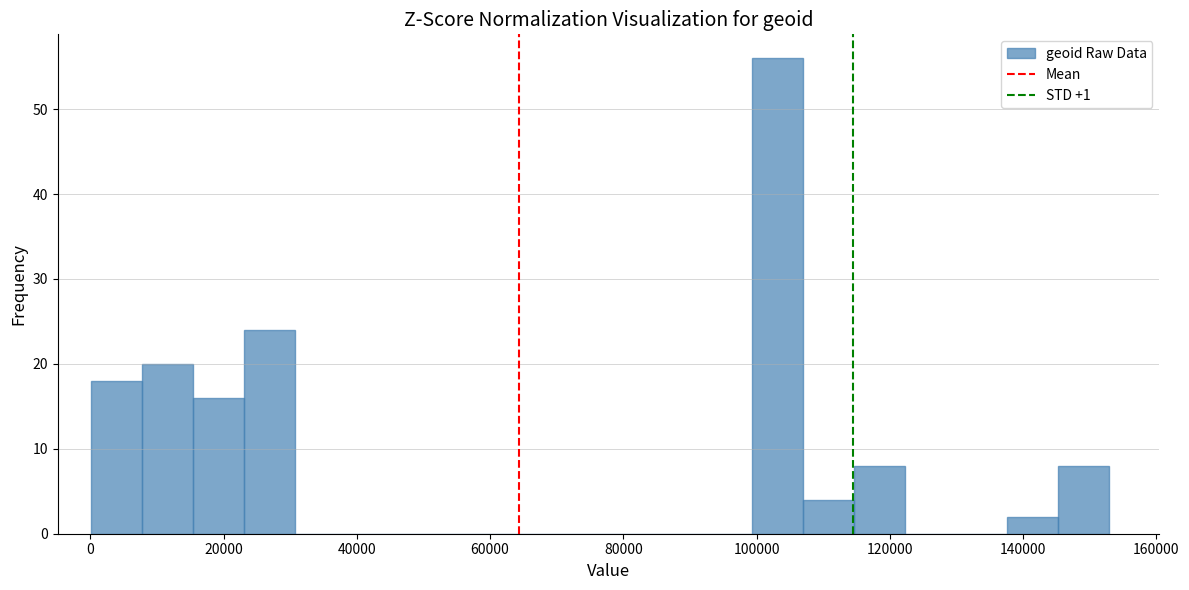

Around what value on the x-axis is the tallest bar? Give the approximate position of its centre, as read against the axis.

104000